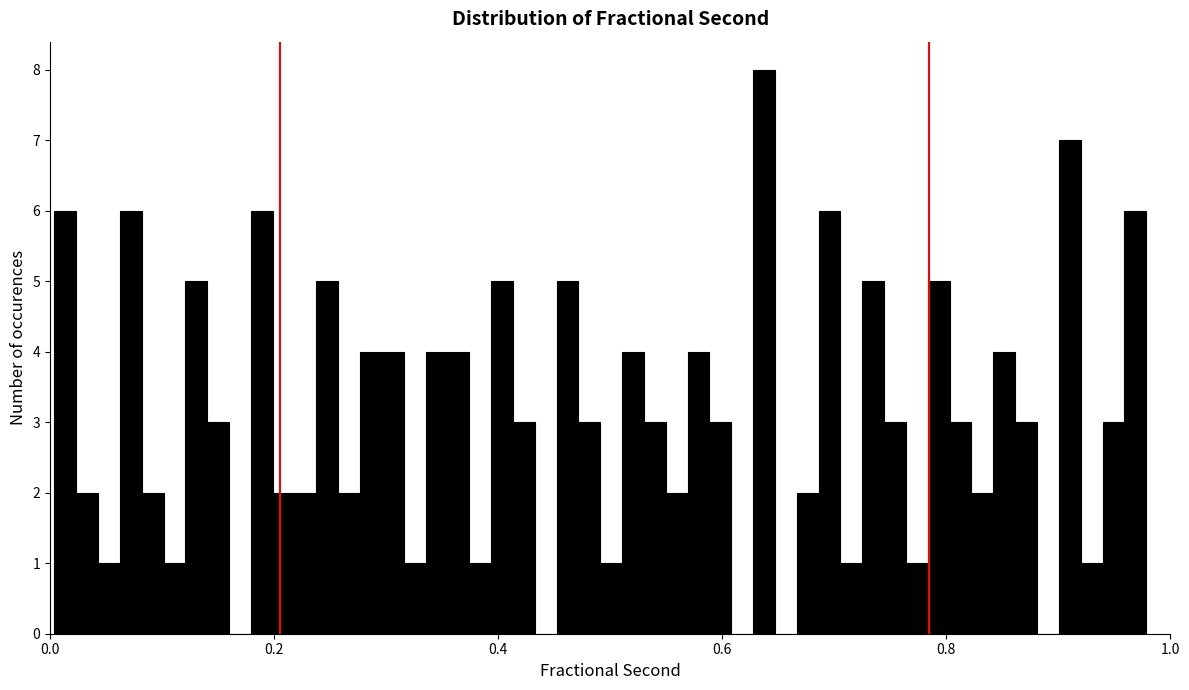

Around what value on the x-axis is the tallest bar? Give the approximate position of its centre, as read against the axis.

0.64